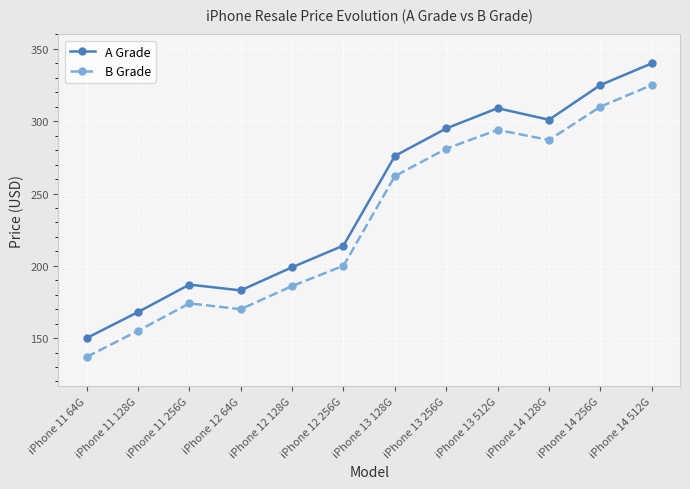

How many data points does each series have?

12